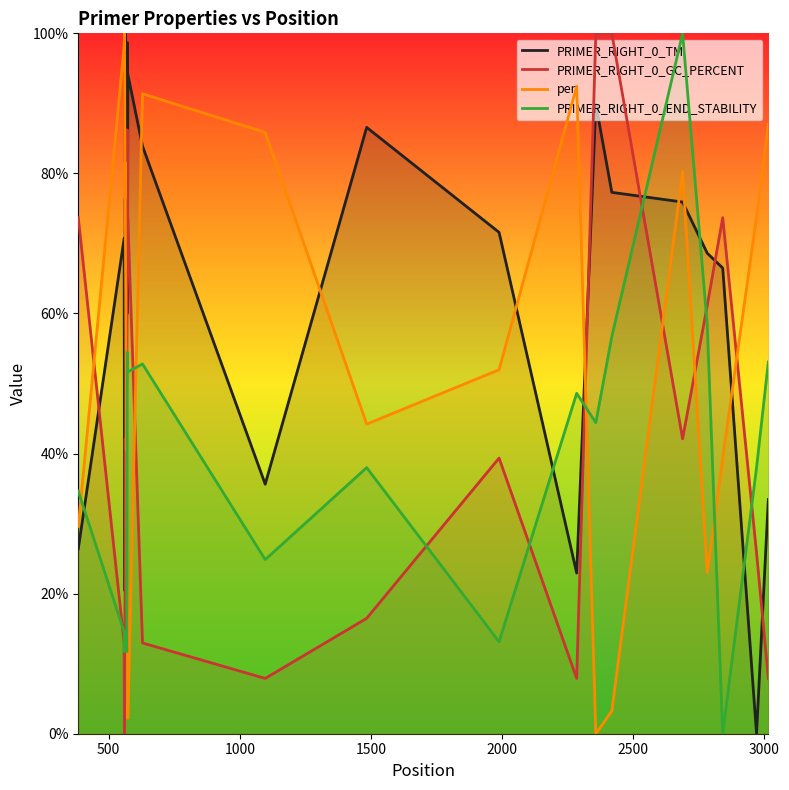

How many lines are shown in the chart?

4